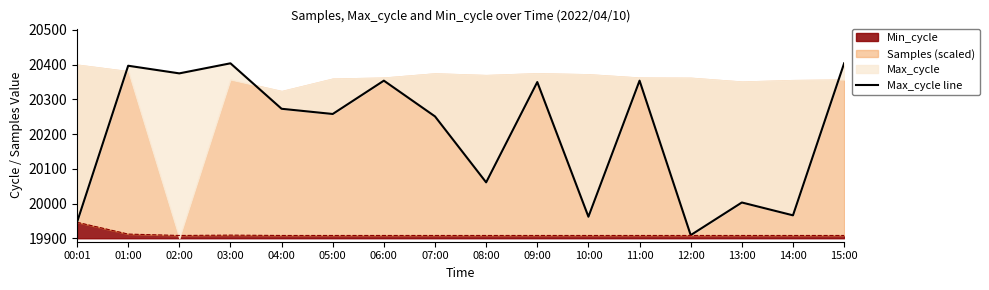

What is the sum of the values at 11:00 and 12:00?

40263